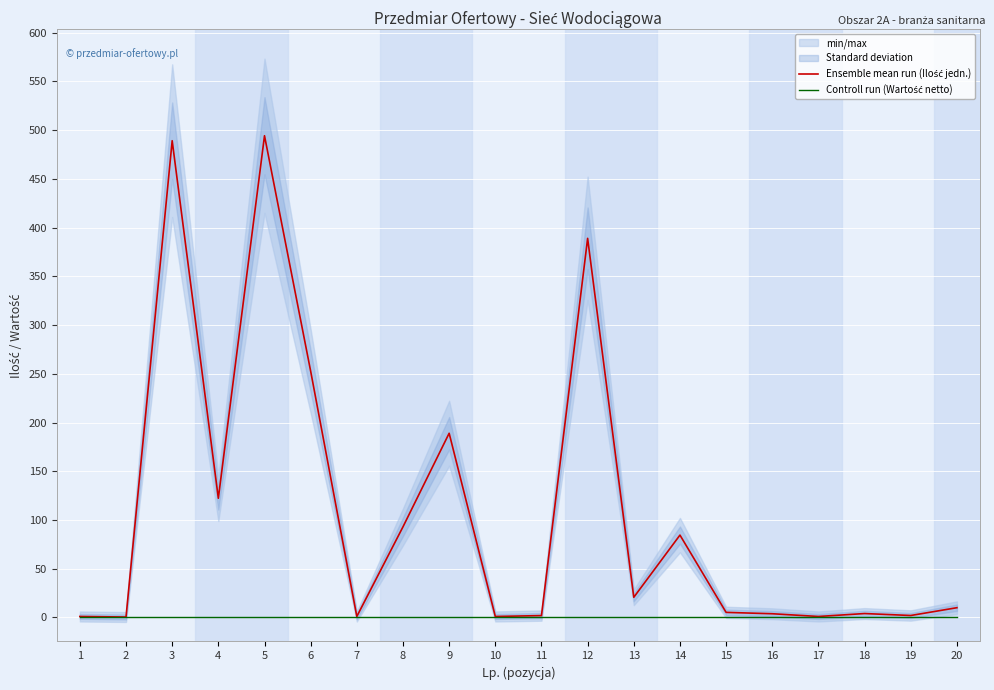

Is the value of Ensemble mean run (Ilość jedn.) at 11 greater than the value of Controll run (Wartość netto) at 2?

Yes